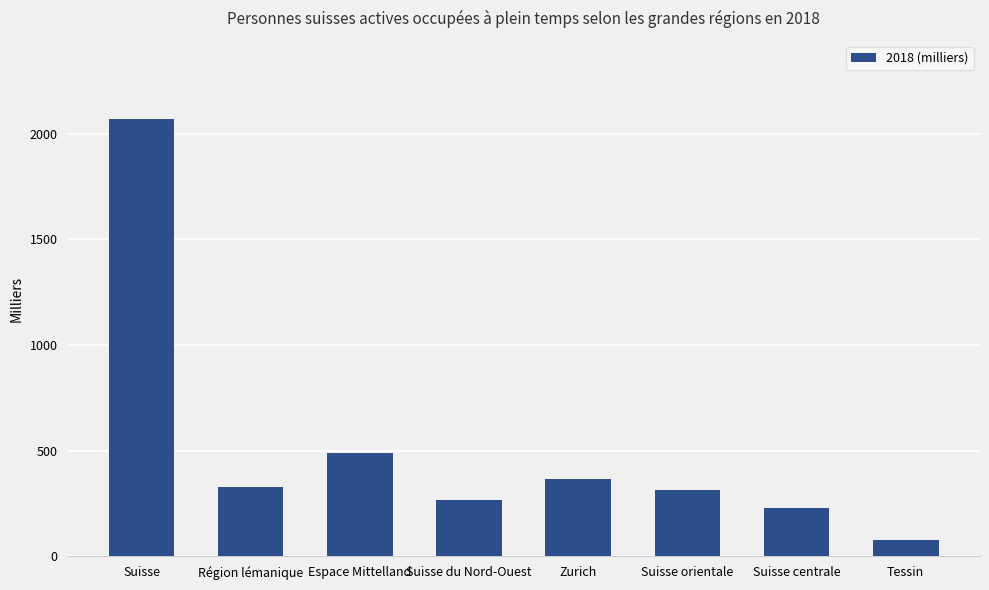

What is the label of the 6th bar from the right?

Espace Mittelland